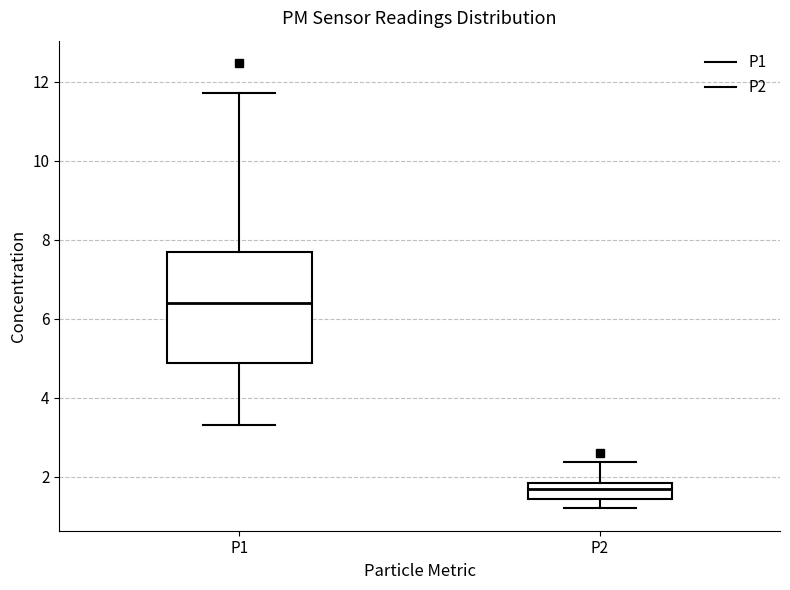

Which box's median line is the lowest?

P2